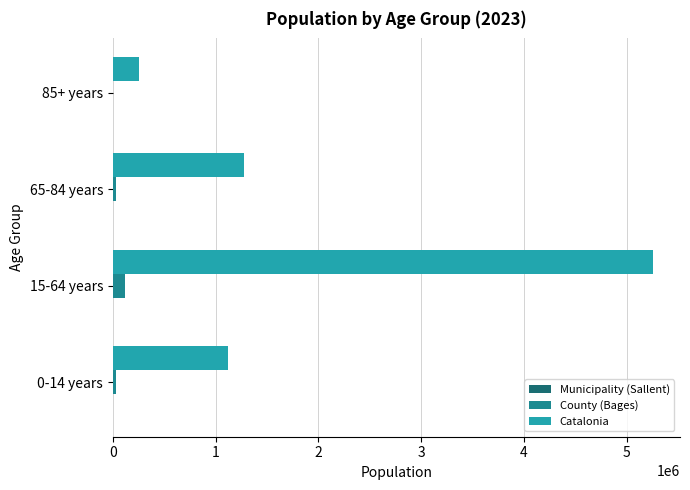

Which series has the widest spread of values?

Catalonia